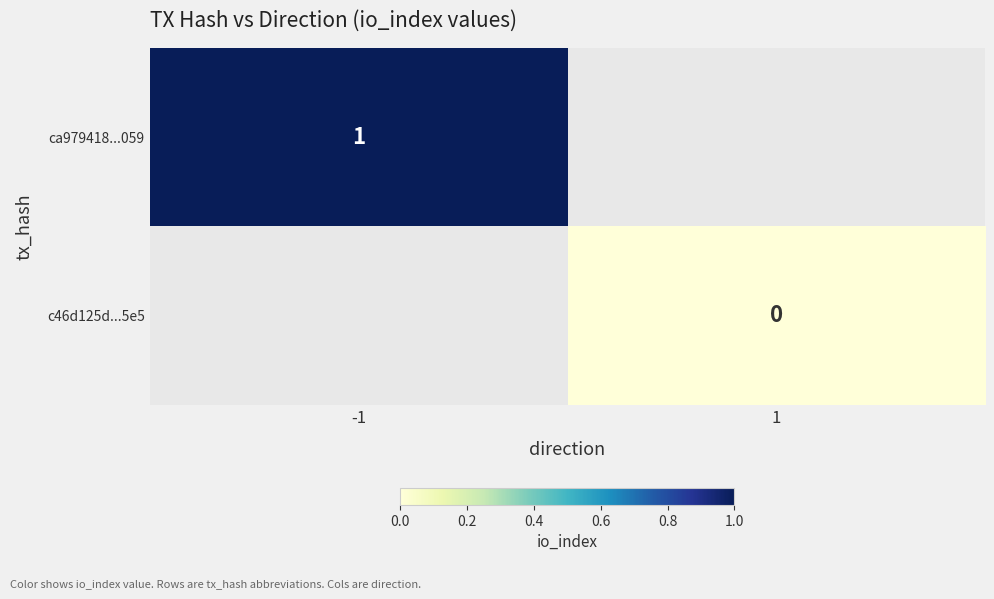

What is the greatest value displayed?

1.0